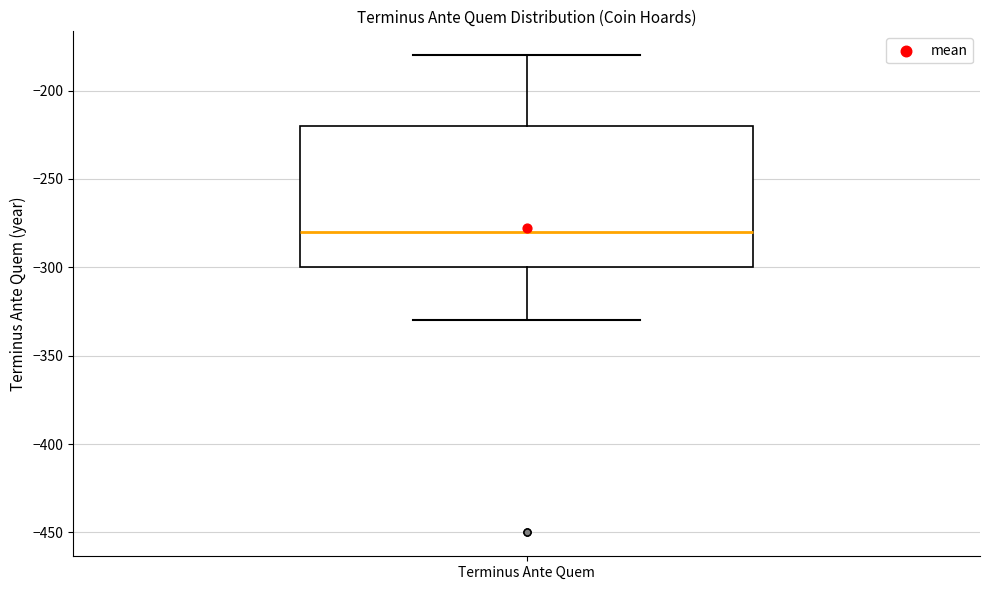

Transcribe this box plot: give where the median line is, the range the box spans, and where the two whiskers end, as read against the y-axis. The values are not printed on the chart, so give them approximately, as read against the axis.

median -280, box -300 to -220, whiskers -330 to -180